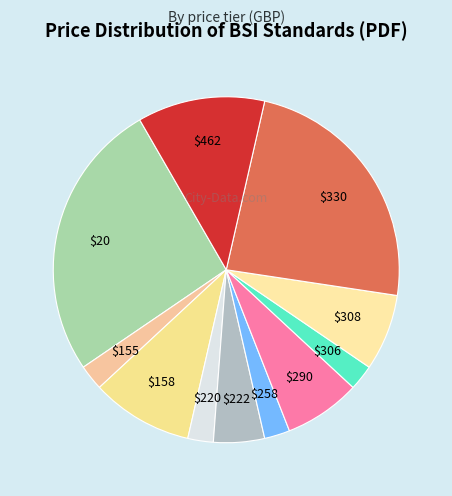

Count the number of slices in the pie.

11